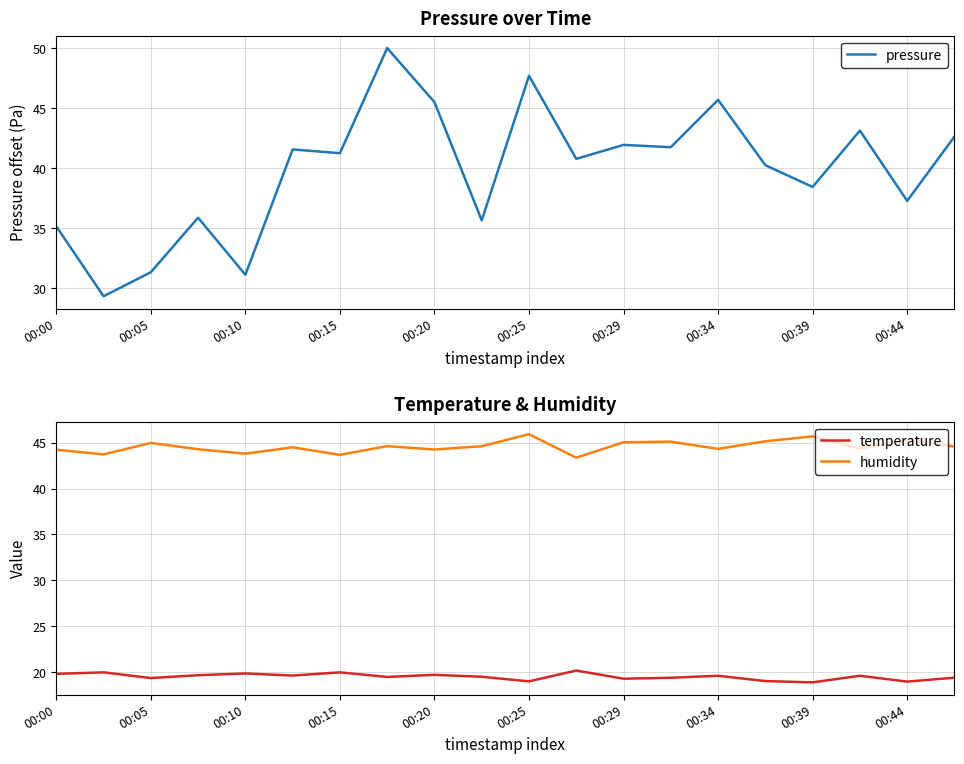

What is the maximum value for pressure?

50.0